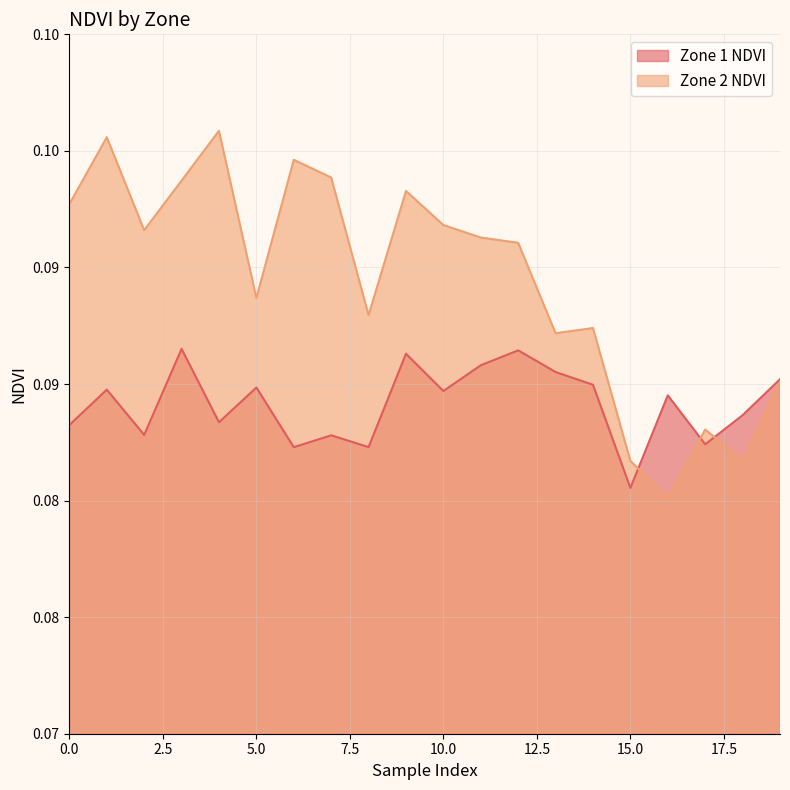

Reading left to right, list all the values displayed in this chart.

Zone 1 NDVI: 0.1	0.1	0.1	0.1	0.1	0.1	0.1	0.1	0.1	0.1	0.1	0.1	0.1	0.1	0.1	0.1	0.1	0.1	0.1	0.1
Zone 2 NDVI: 0.1	0.1	0.1	0.1	0.1	0.1	0.1	0.1	0.1	0.1	0.1	0.1	0.1	0.1	0.1	0.1	0.1	0.1	0.1	0.1